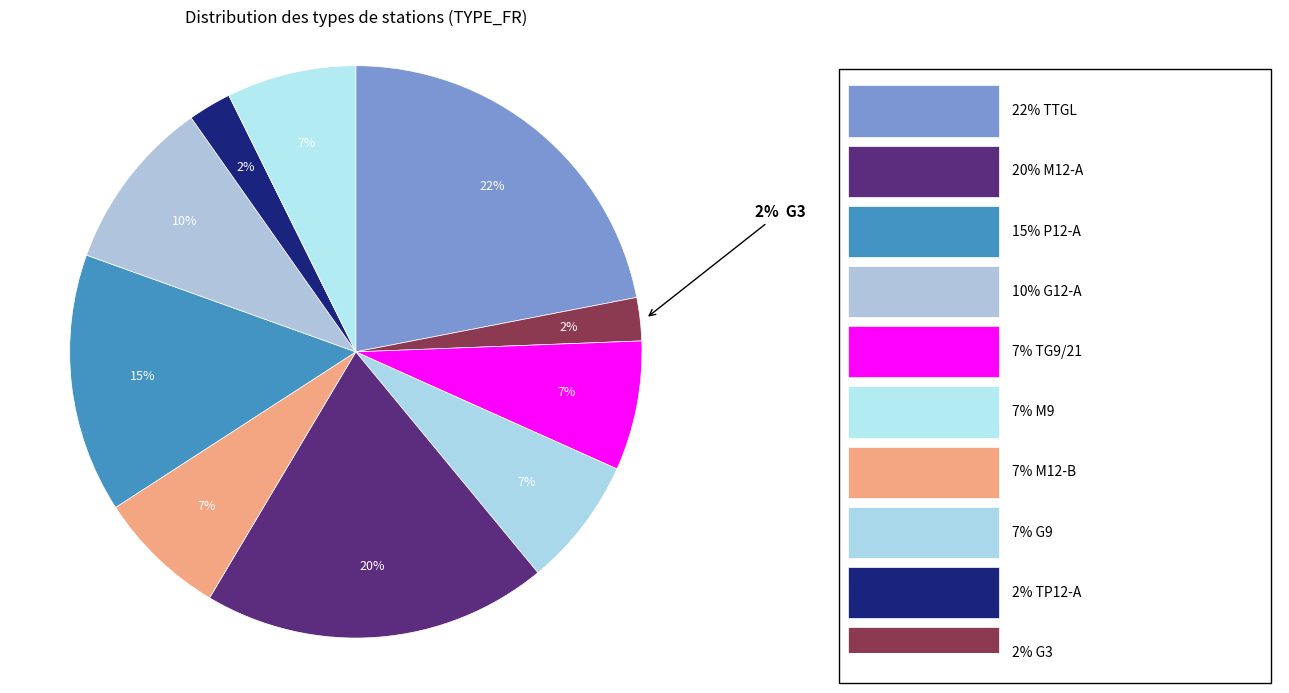

Between G12-A and TTGL, which is larger?

TTGL